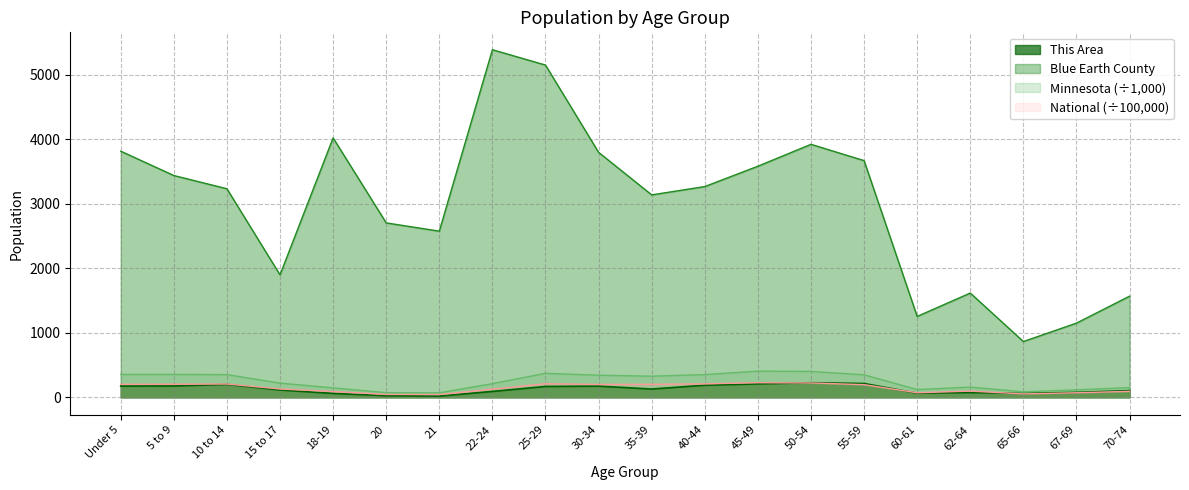

Reading left to right, extract all data points from this chart.

This Area: Under 5=175.0	5 to 9=177.0	10 to 14=201.0	15 to 17=115.0	18-19=61.0	20=26.0	21=20.0	22-24=92.0	25-29=169.0	30-34=174.0	35-39=129.0	40-44=188.0	45-49=209.0	50-54=227.0	55-59=215.0	60-61=65.0	62-64=75.0	65-66=61.0	67-69=78.0	70-74=105.0
Blue Earth County: Under 5=3814.0	5 to 9=3437.0	10 to 14=3232.0	15 to 17=1898.0	18-19=4020.0	20=2703.0	21=2575.0	22-24=5386.0	25-29=5148.0	30-34=3796.0	35-39=3137.0	40-44=3266.0	45-49=3581.0	50-54=3920.0	55-59=3668.0	60-61=1254.0	62-64=1616.0	65-66=865.0	67-69=1150.0	70-74=1568.0
Minnesota: Under 5=355.5	5 to 9=355.5	10 to 14=352.3	15 to 17=220.7	18-19=147.1	20=72.7	21=70.6	22-24=212.3	25-29=372.7	30-34=342.9	35-39=328.2	40-44=352.9	45-49=406.2	50-54=401.7	55-59=349.6	60-61=120.8	62-64=159.0	65-66=86.2	67-69=116.4	70-74=151.9
National: Under 5=202.0	5 to 9=203.5	10 to 14=206.8	15 to 17=129.5	18-19=90.9	20=45.2	21=43.5	22-24=127.1	25-29=211.0	30-34=199.6	35-39=201.8	40-44=208.9	45-49=227.1	50-54=223.0	55-59=196.6	60-61=71.1	62-64=97.0	65-66=53.2	67-69=71.2	70-74=92.8